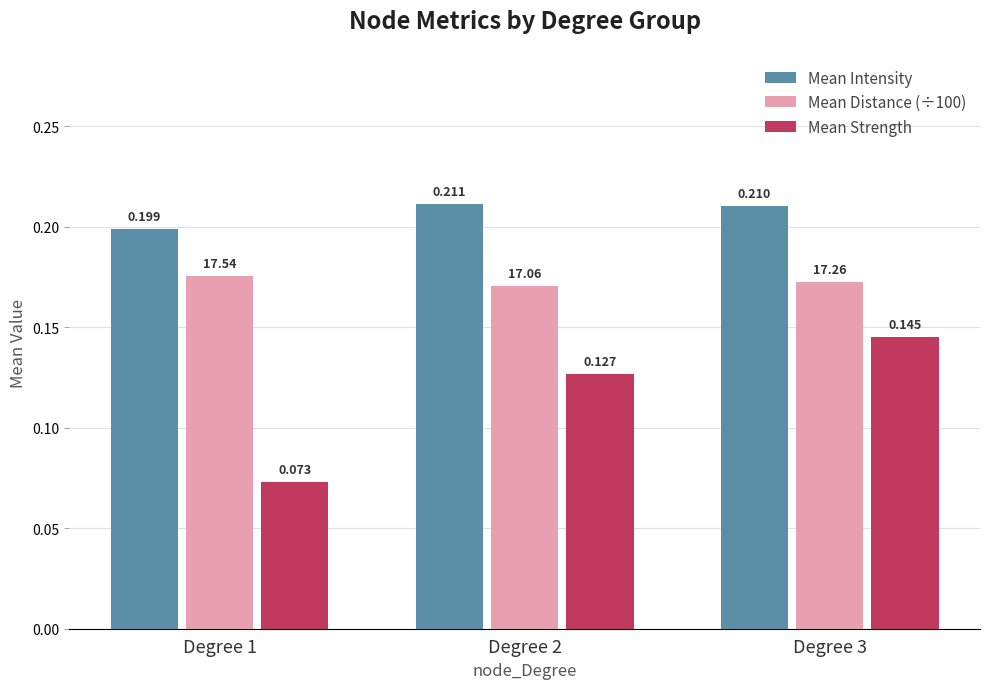

List the series in order of their overall mean, highest first.

Mean Intensity, Mean Distance (÷100), Mean Strength